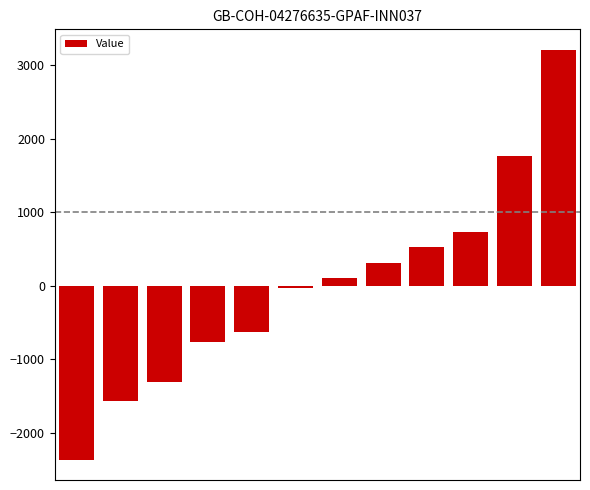

What is the value of the 12th bar from the left?

3212.1